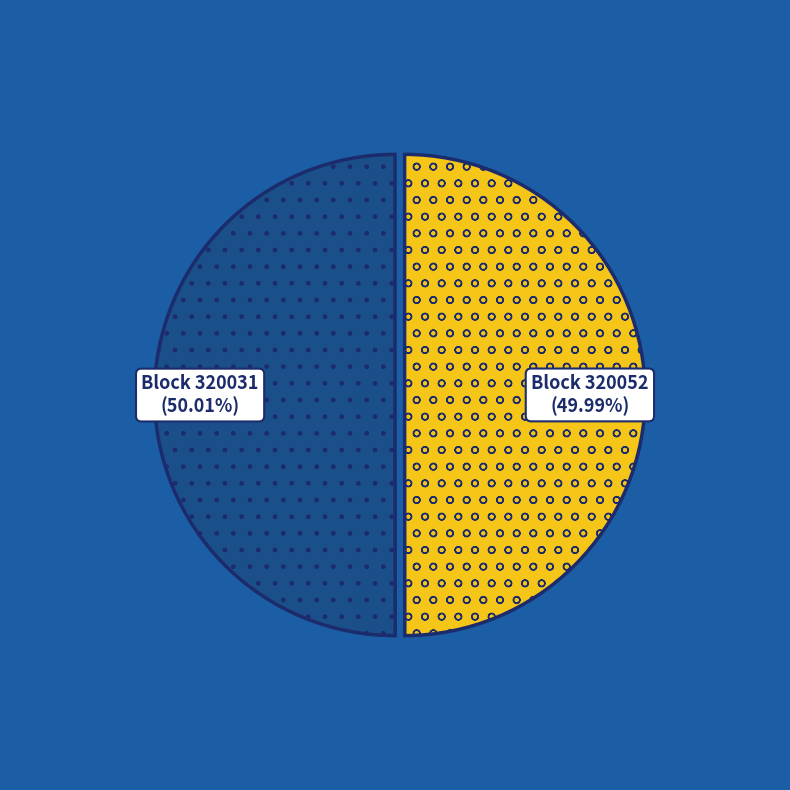

Is there a majority slice in this chart?

Yes